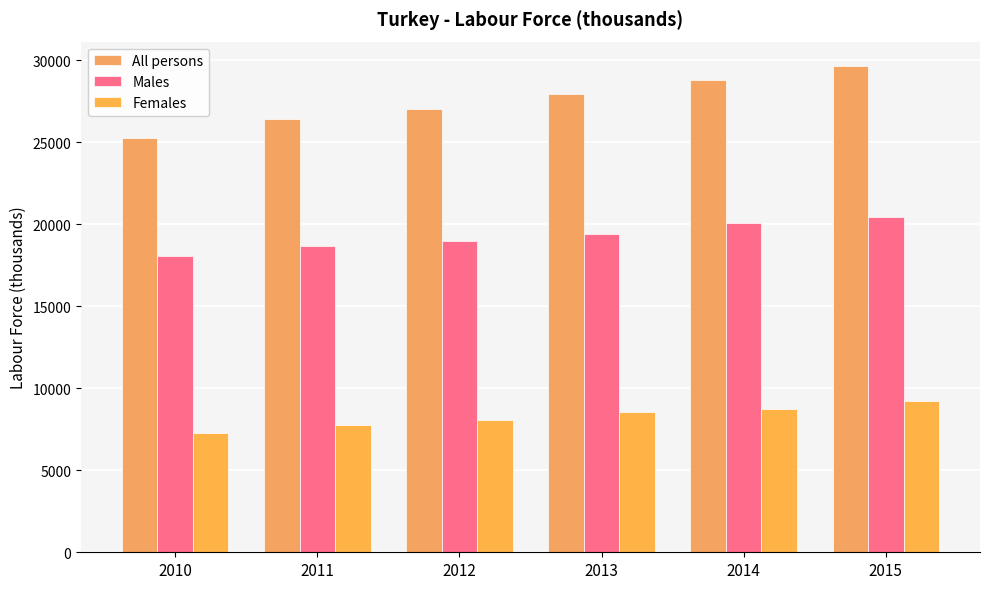

Between 2011 and 2015, which series saw the biggest shift?

All persons